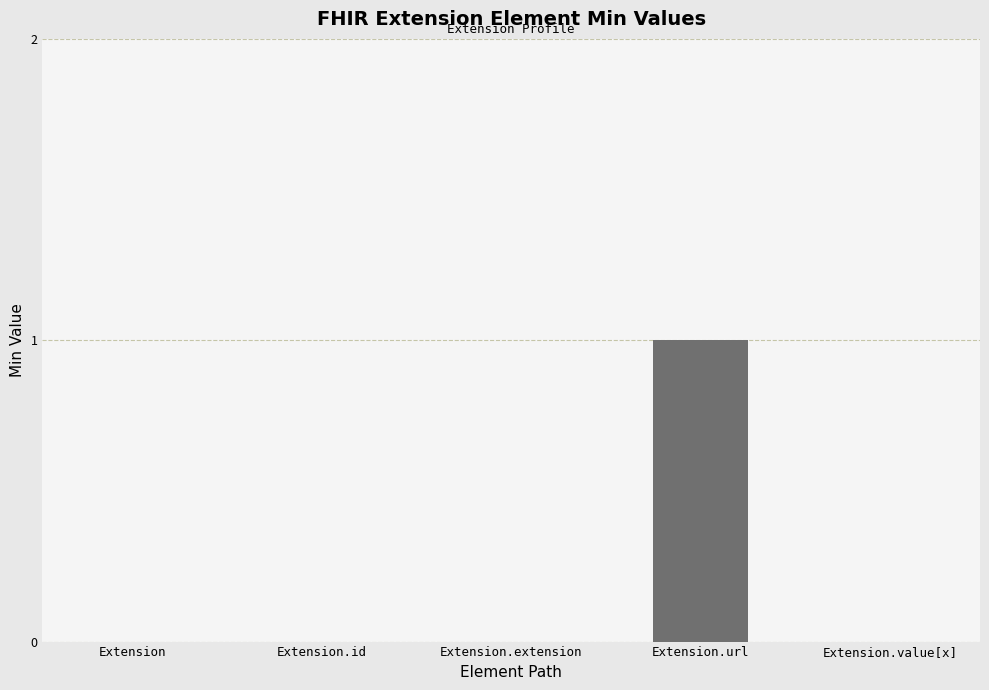

How many series are shown in this chart?

1